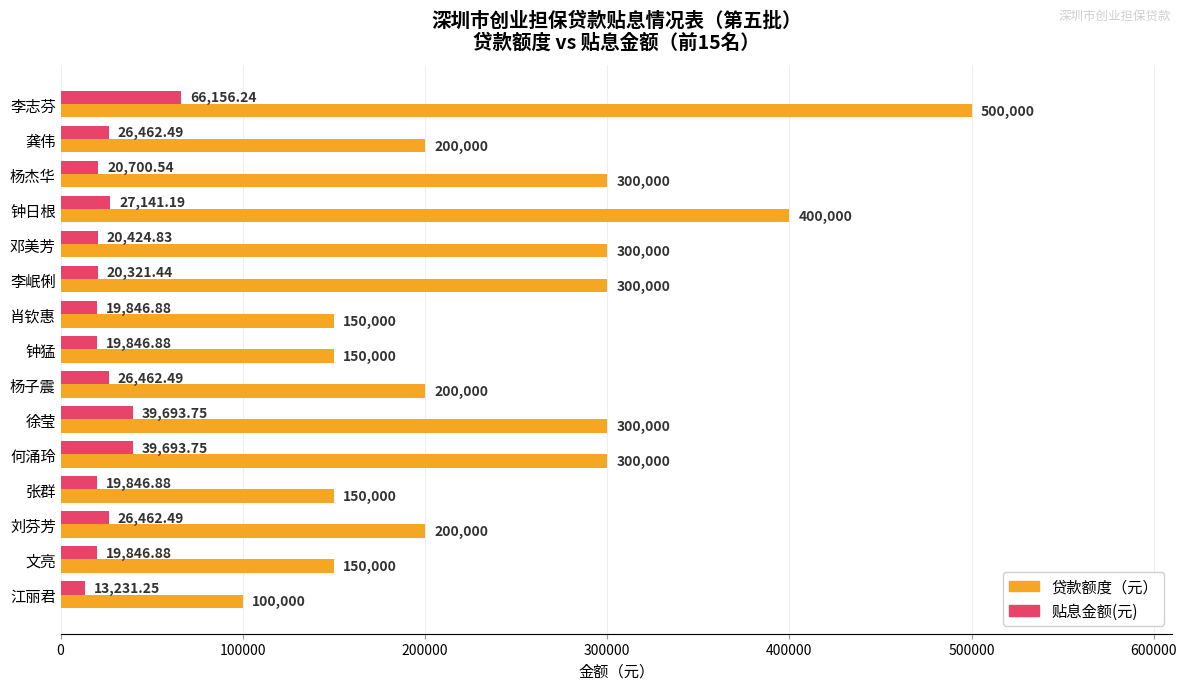

Which series has the largest range (max minus min)?

贷款额度（元）